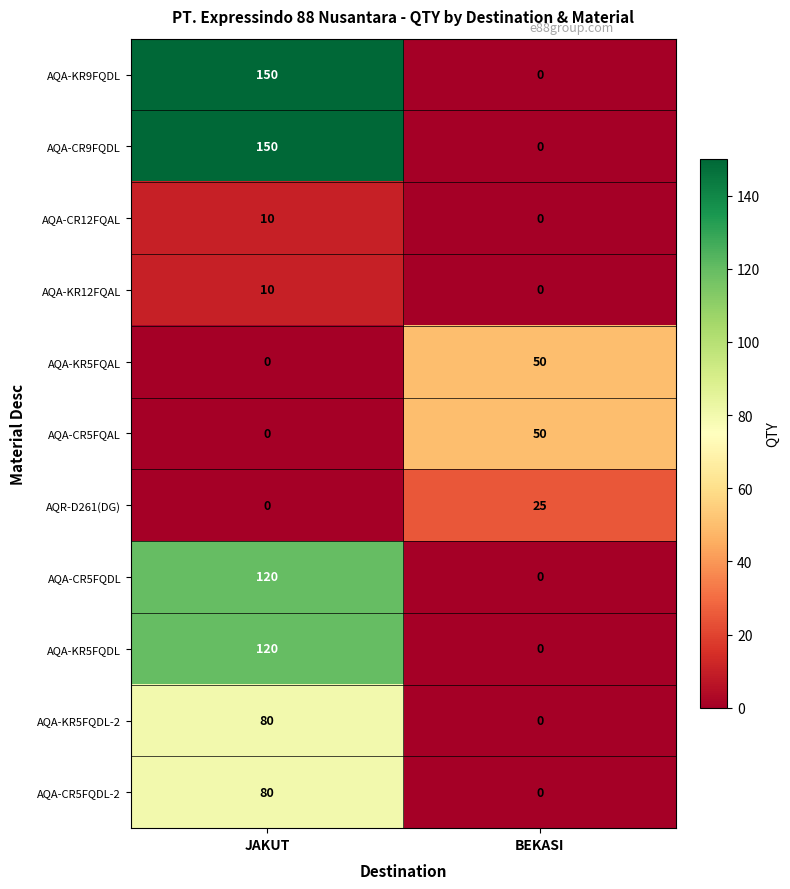

True or false: AQA-KR5FQDL-2 has a value of -34 at BEKASI.

False